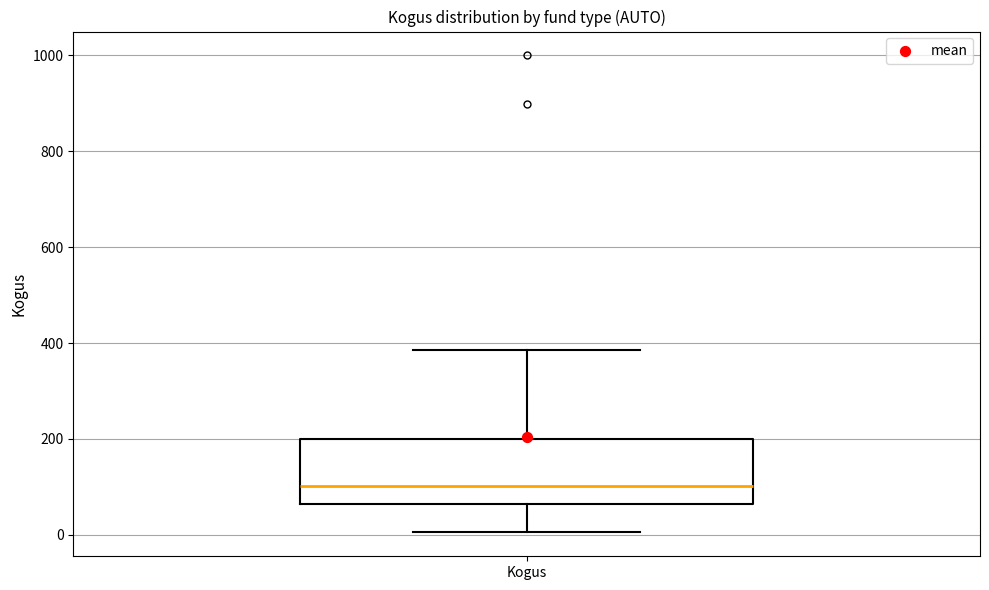

Where does the median line of the box for Kogus sit on the y-axis? The values are not printed on the chart, so give them approximately, as read against the axis.

100